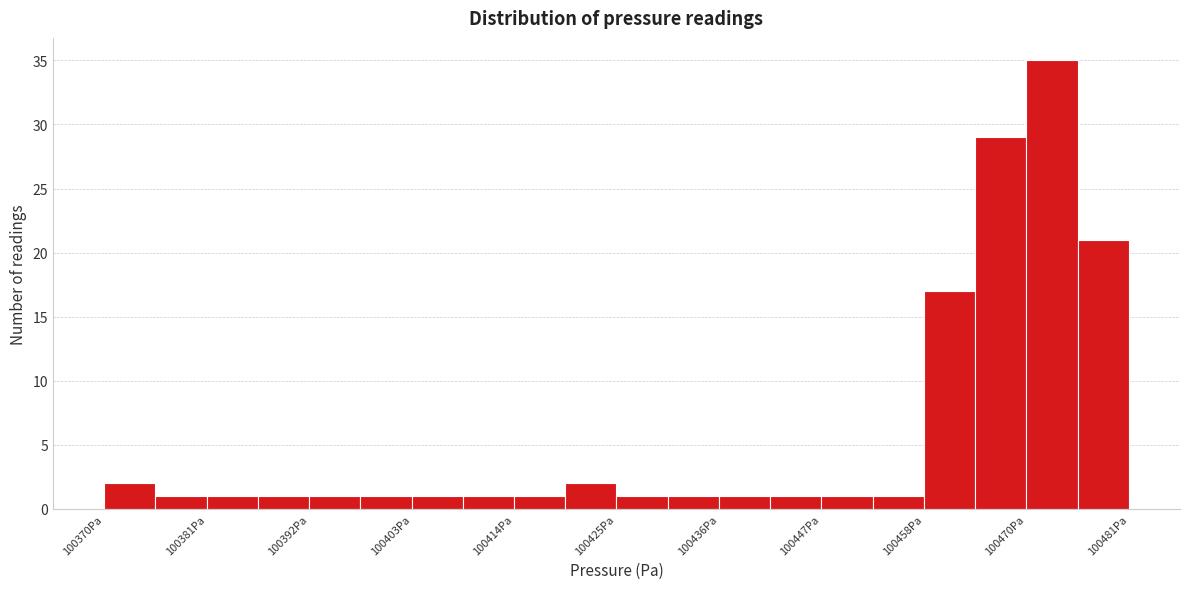

Read against the x-axis, roughly where is the centre of the tallest bar?

100472